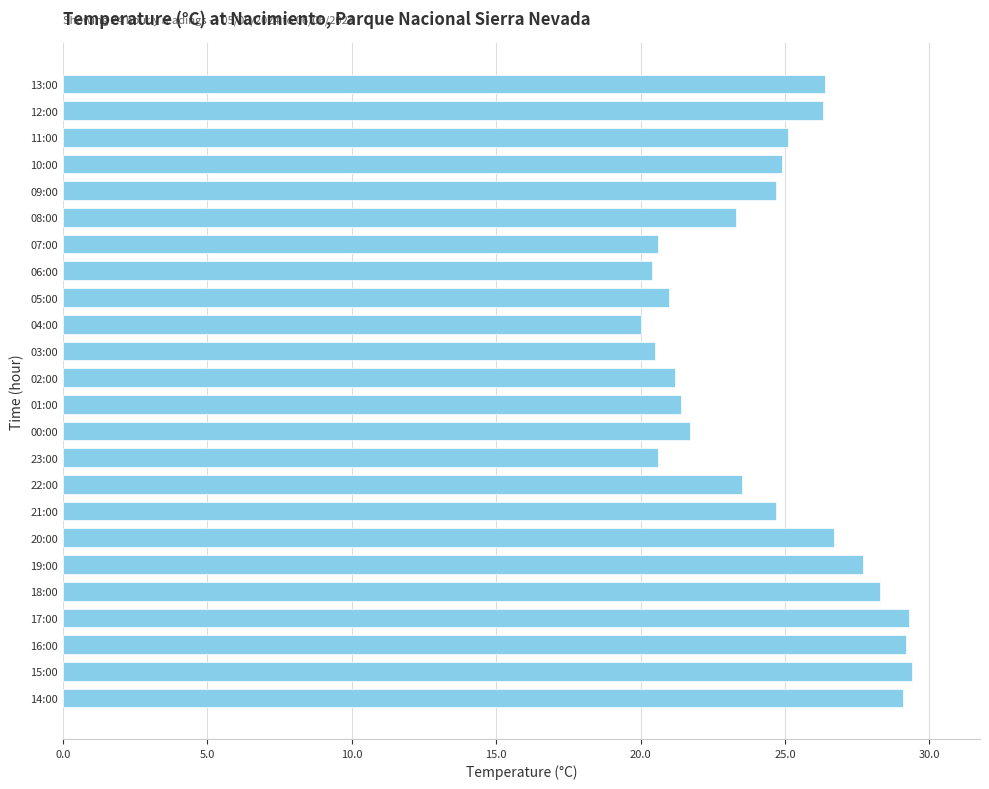

Is it true that the value at 04:00 is 20.0?

True